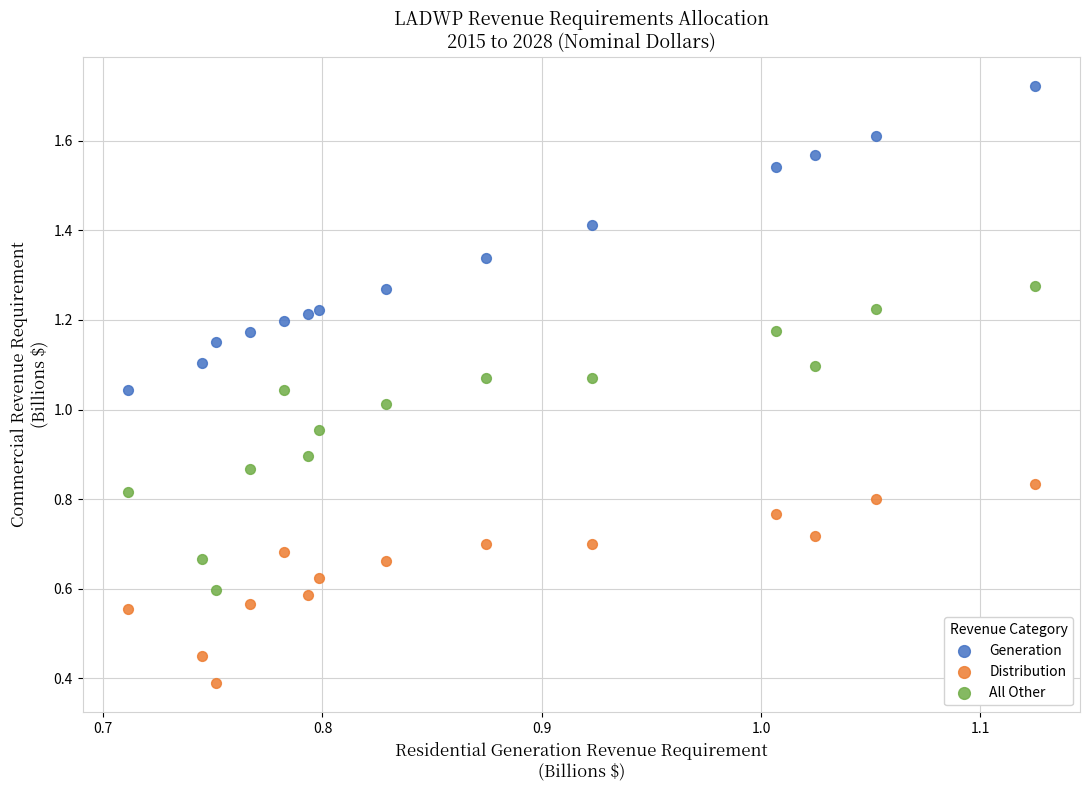

Which series reaches the maximum Y coordinate?

Generation